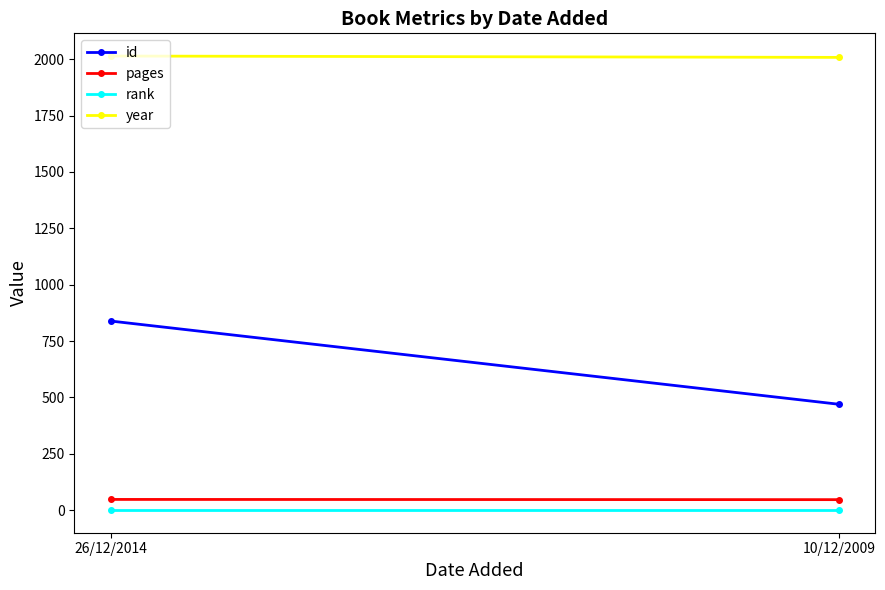

Does the chart have visible grid lines?

No